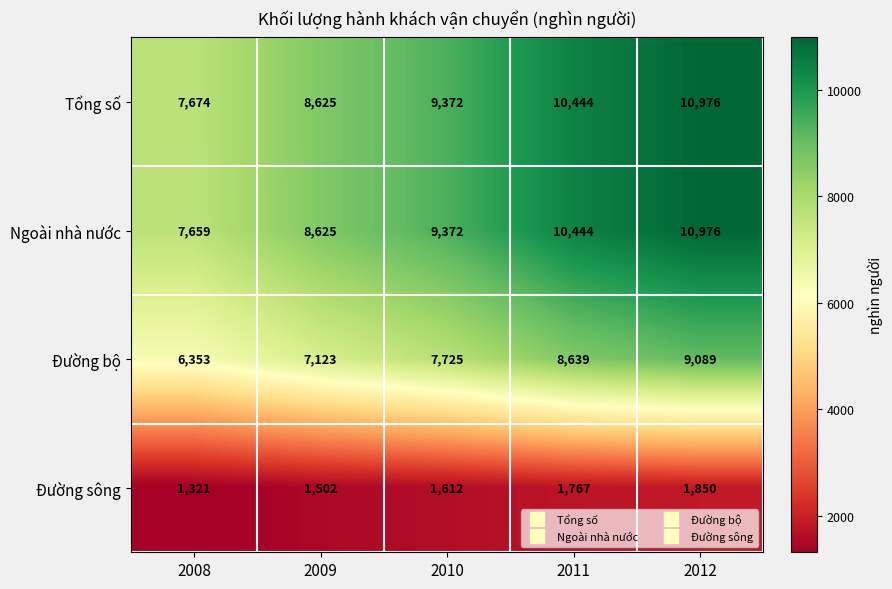

Which series has the largest total across all categories?

Tổng số